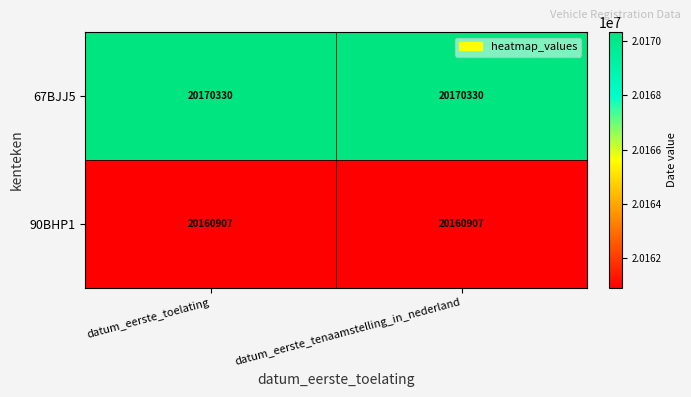

What is the maximum value for 67BJJ5?

20170330